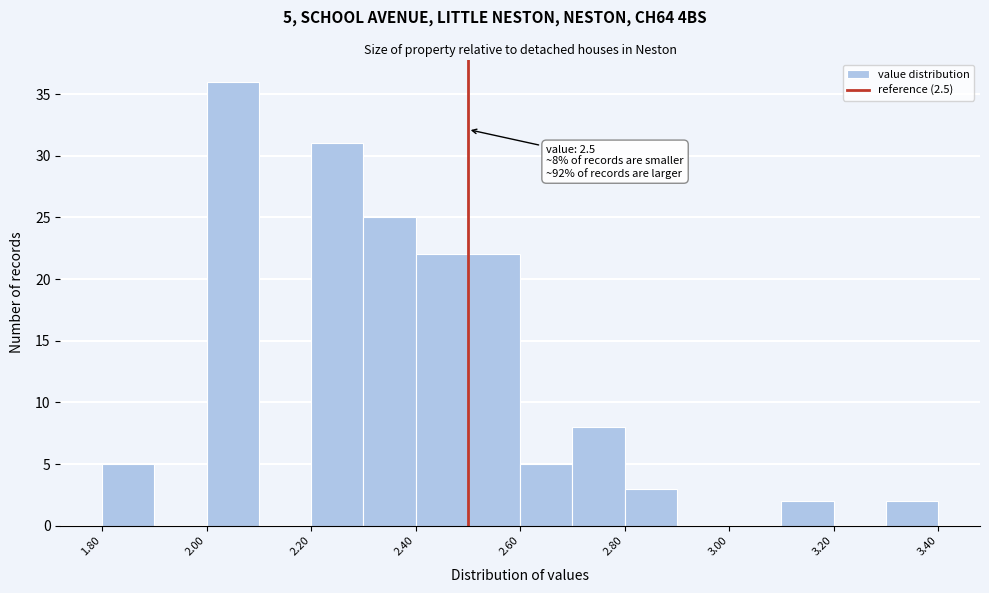

Which range on the x-axis has the tallest bar?

2.0 to 2.1